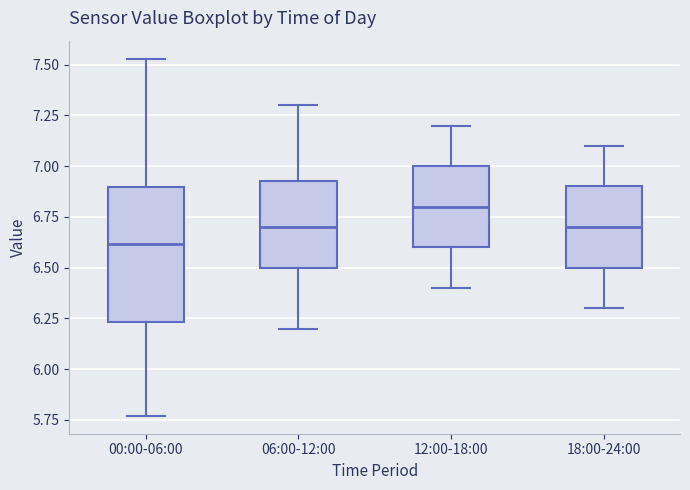

Which box has the lowest median line?

00:00-06:00